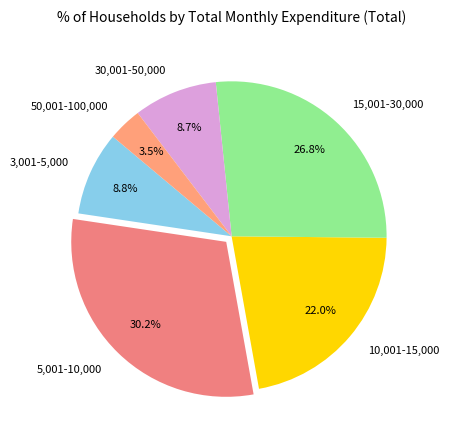

Count the number of slices in the pie.

6